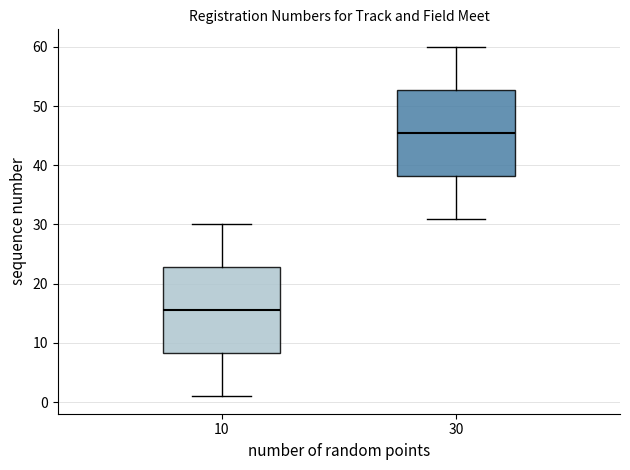

Reading left to right, transcribe this box plot: for each box, give where its median line is, the range the box spans, and where its two whiskers end, as read against the y-axis. The values are not printed on the chart, so give them approximately, as read against the axis.

10: median 16, box 8 to 23, whiskers 1 to 30
30: median 46, box 38 to 53, whiskers 31 to 60